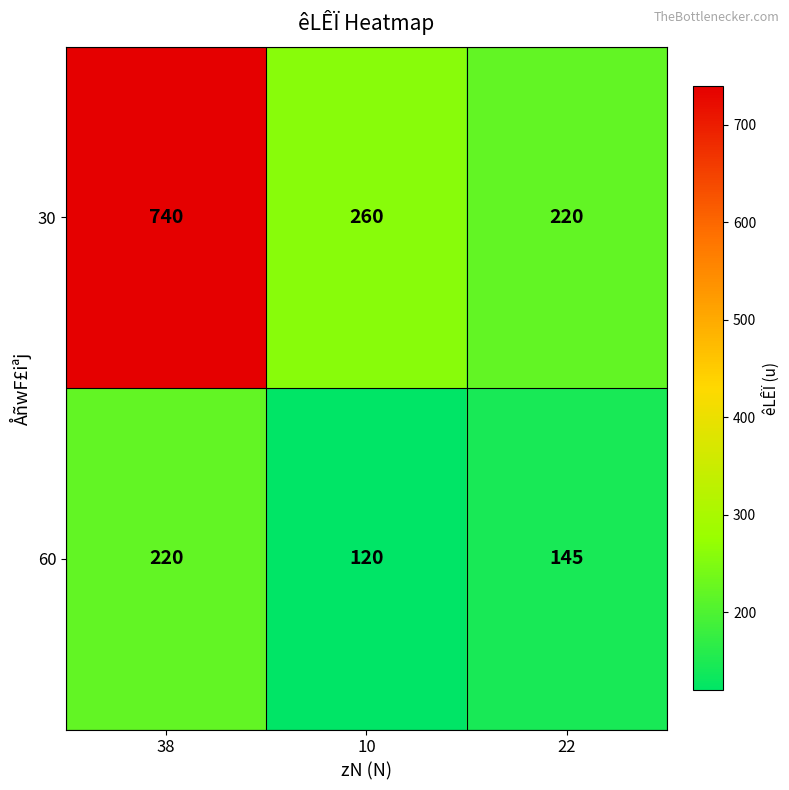

At which label is 30 closest to 480?

10